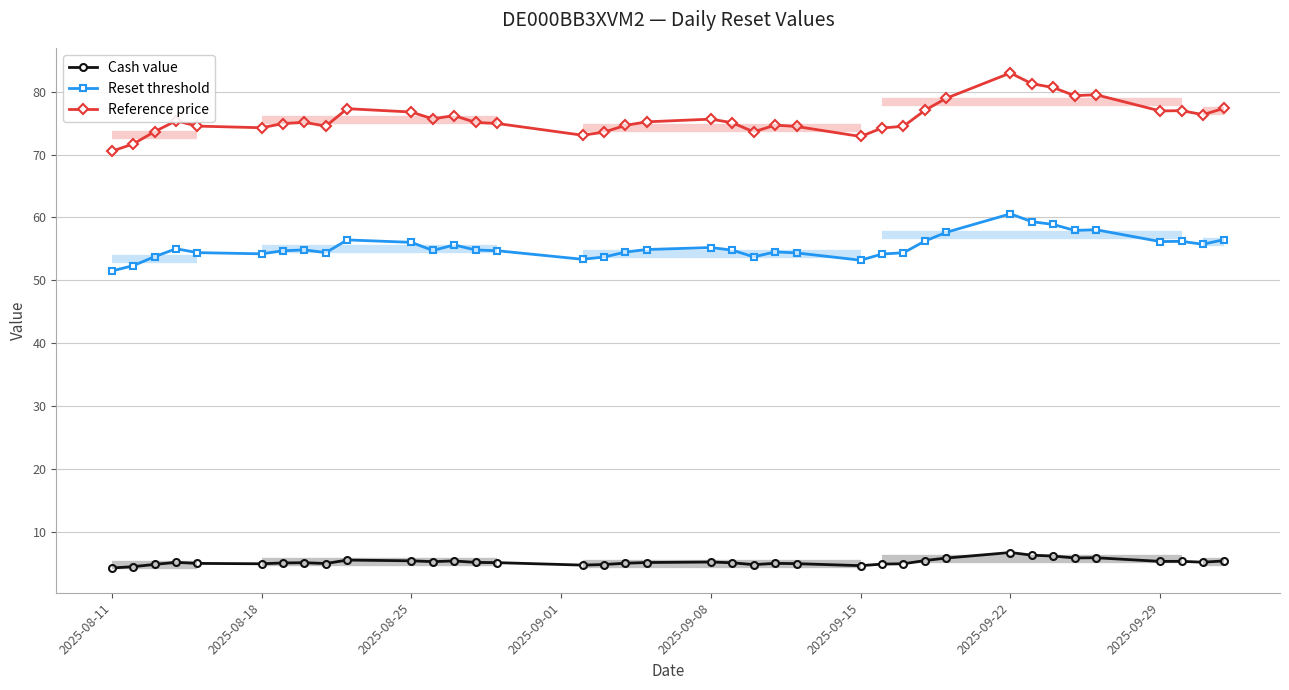

True or false: Cash value has a value of 4.6 at 2025-09-15.

True